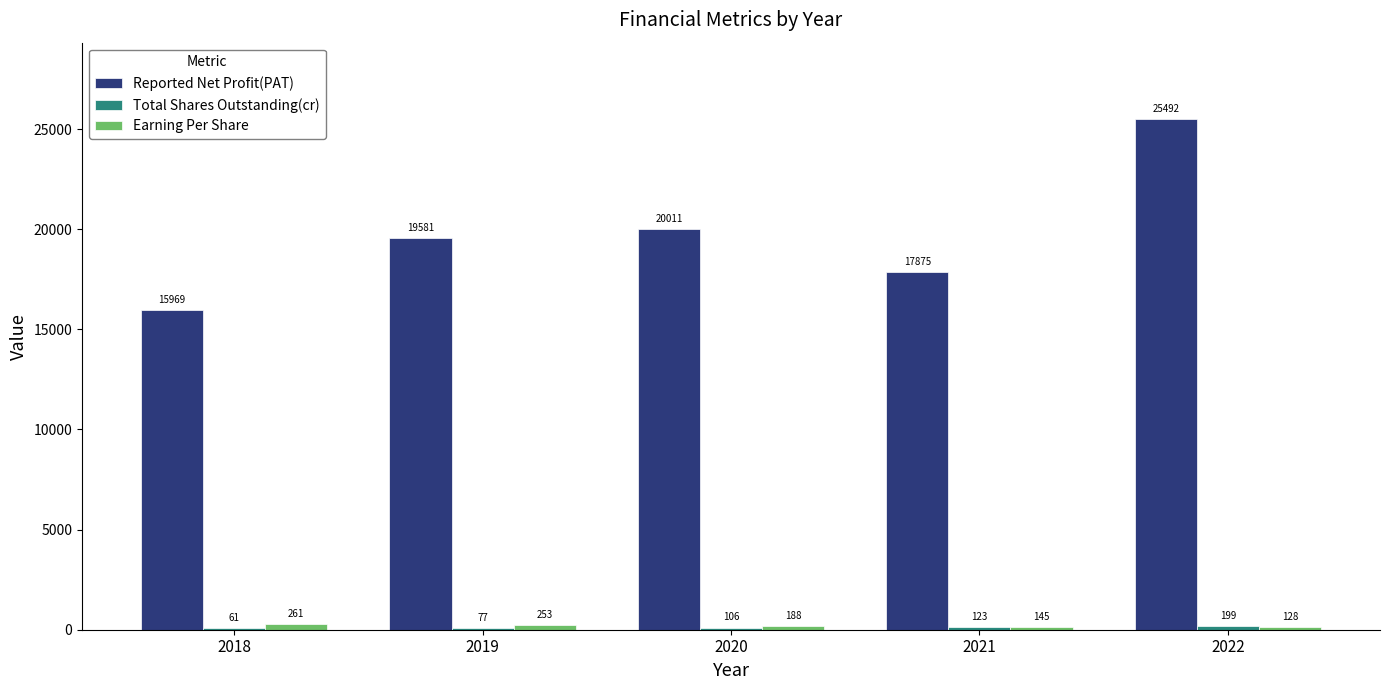

The Reported Net Profit(PAT) series shows 15968.9 at 2018. True or false?

True